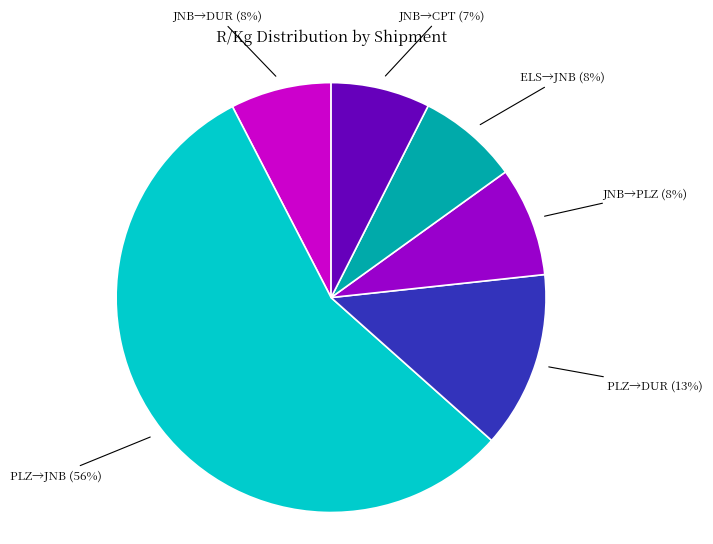

To the nearest percent, what is the average slice percentage?

17%